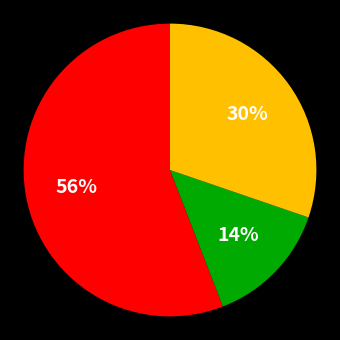

Is there a majority slice in this chart?

Yes